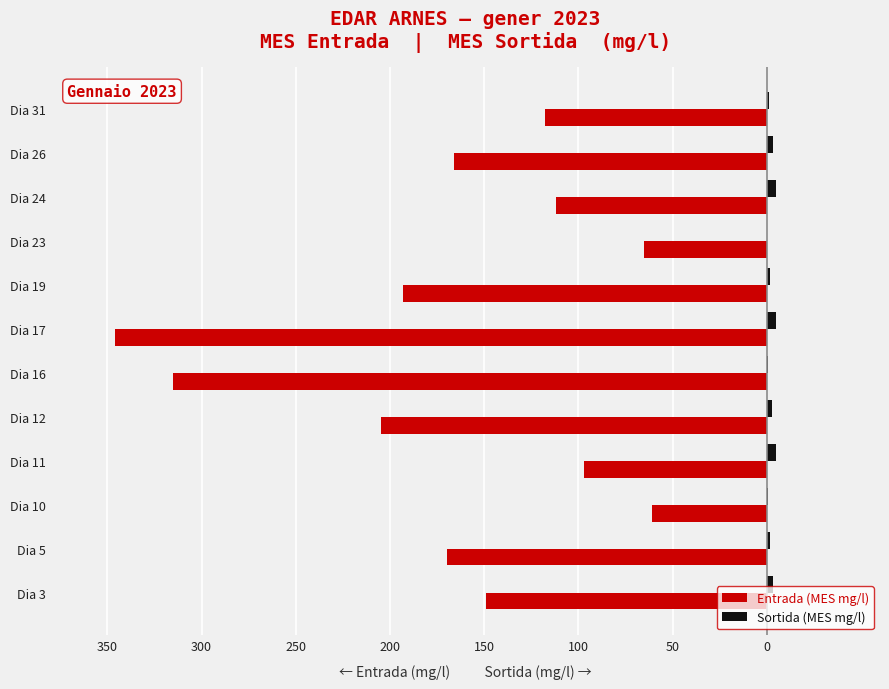

What are all the series names shown in the legend?

Entrada (MES mg/l), Sortida (MES mg/l)